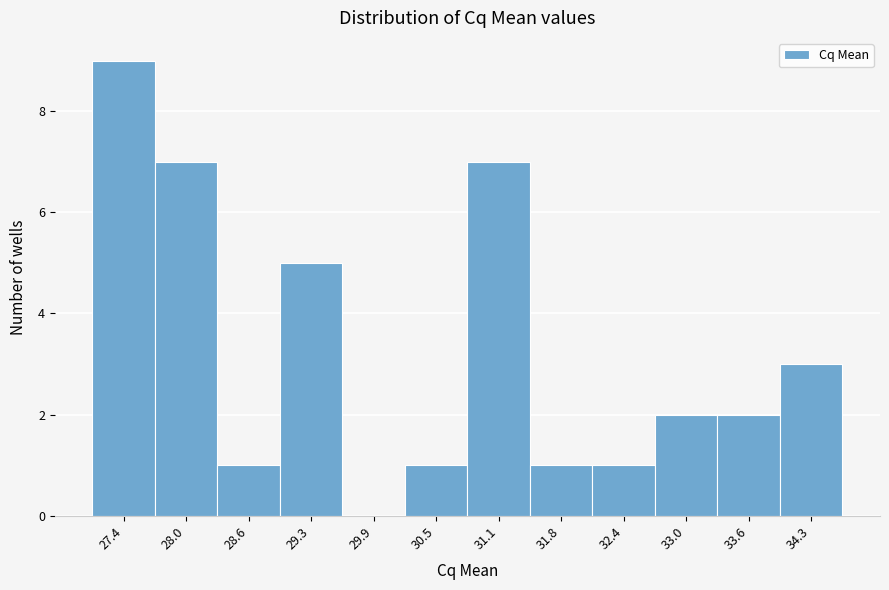

Reading left to right, list all the values displayed in this chart.

27.4=9	28.0=7	28.6=1	29.3=5	29.9=0	30.5=1	31.1=7	31.8=1	32.4=1	33.0=2	33.6=2	34.3=3